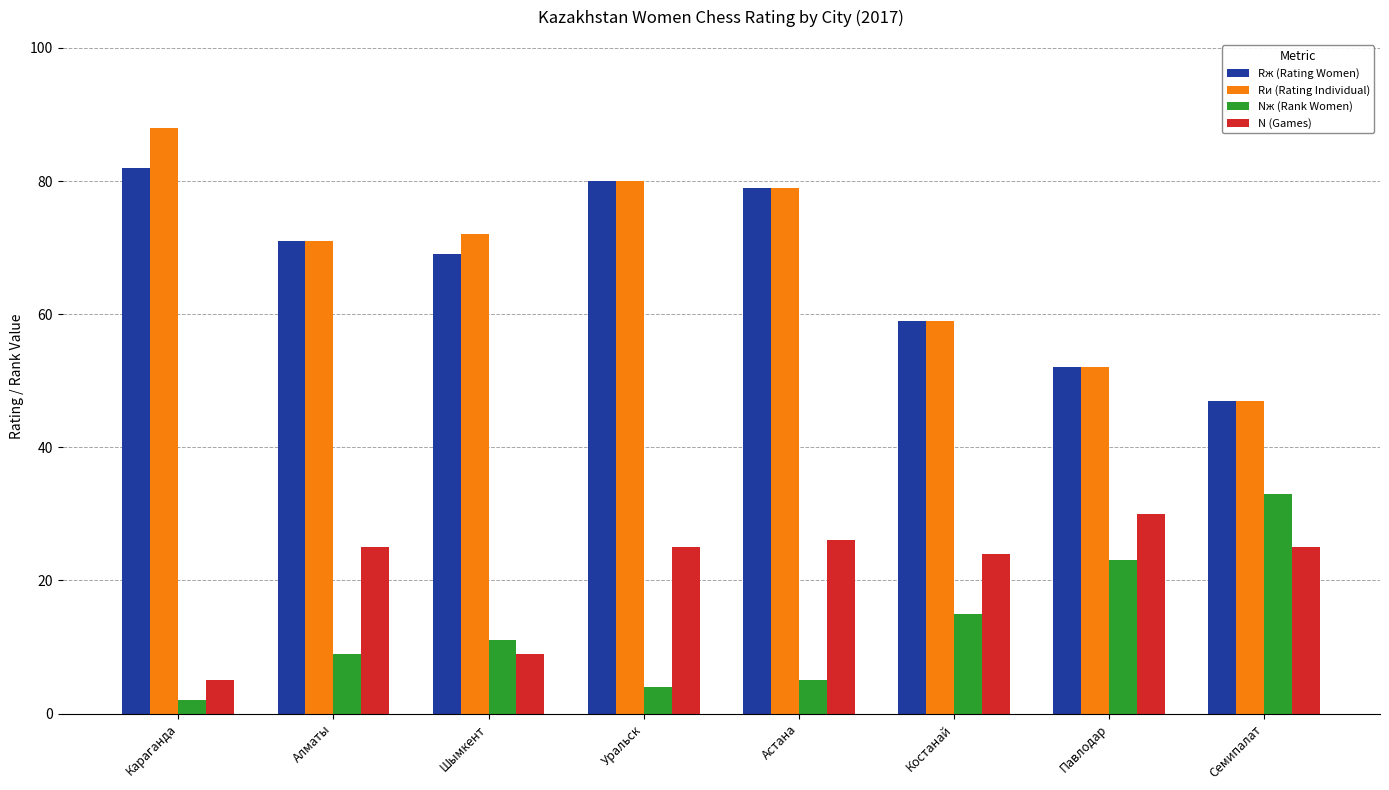

Which series has the largest total across all categories?

Rи (Rating Individual)